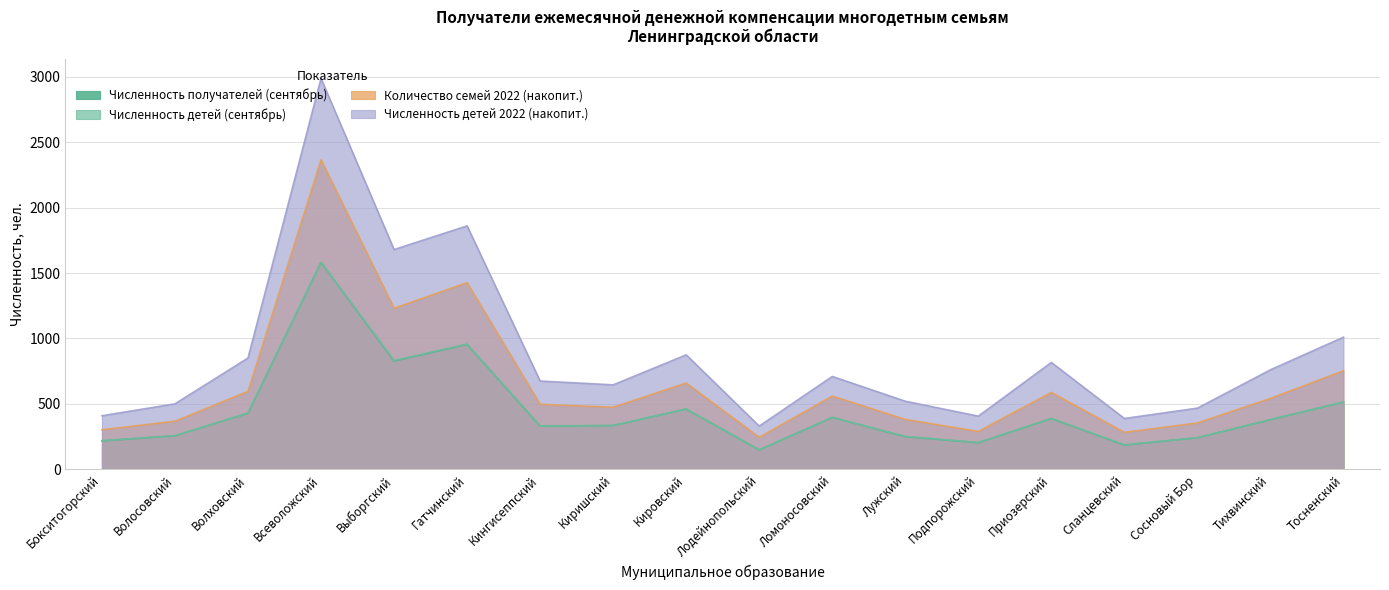

Between Тосненский and Подпорожский, which is larger?

Тосненский